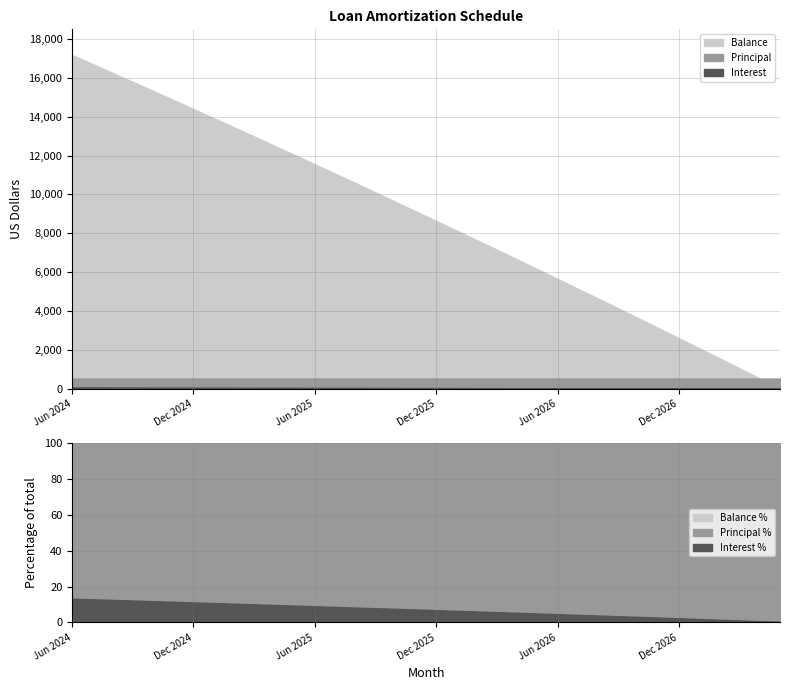

At which label does Interest reach its peak?

Jun 2024